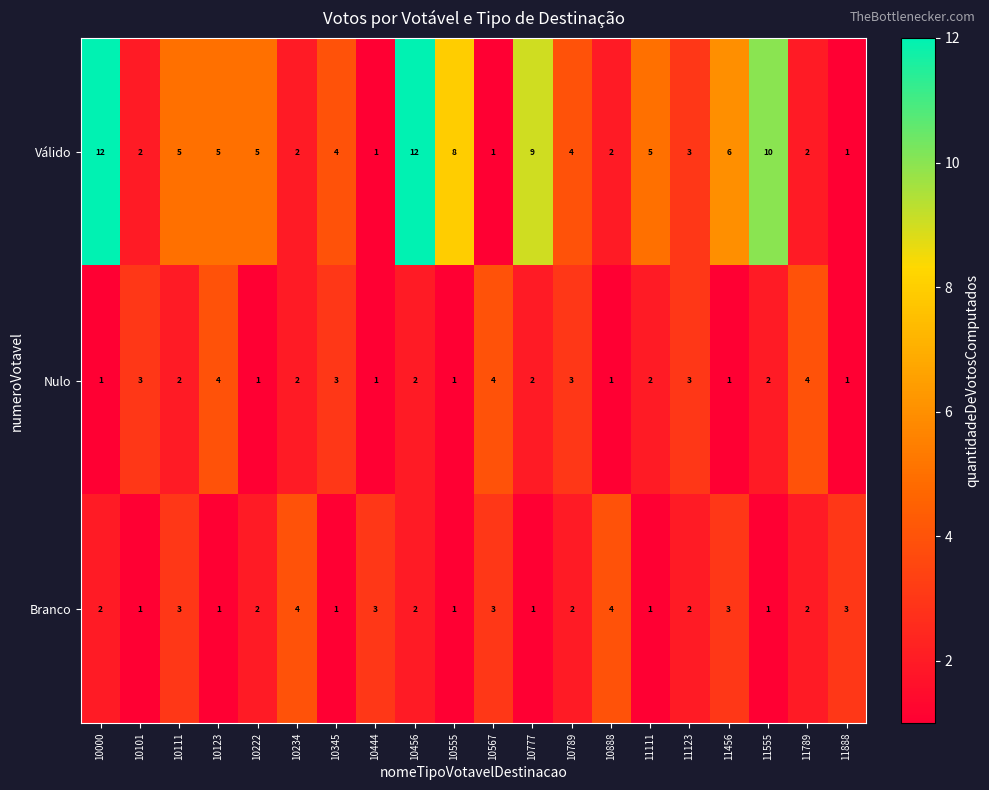

What is the sum of the Nulo values at 11111 and 10111?

4